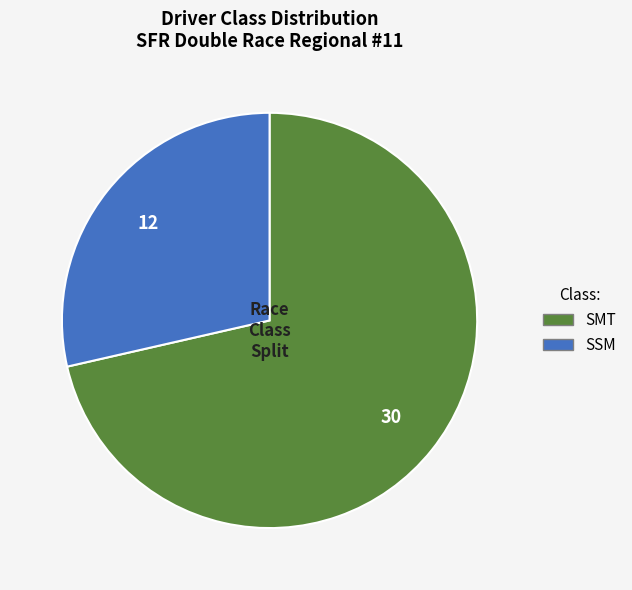

Which has a higher value, SMT or SSM?

SMT